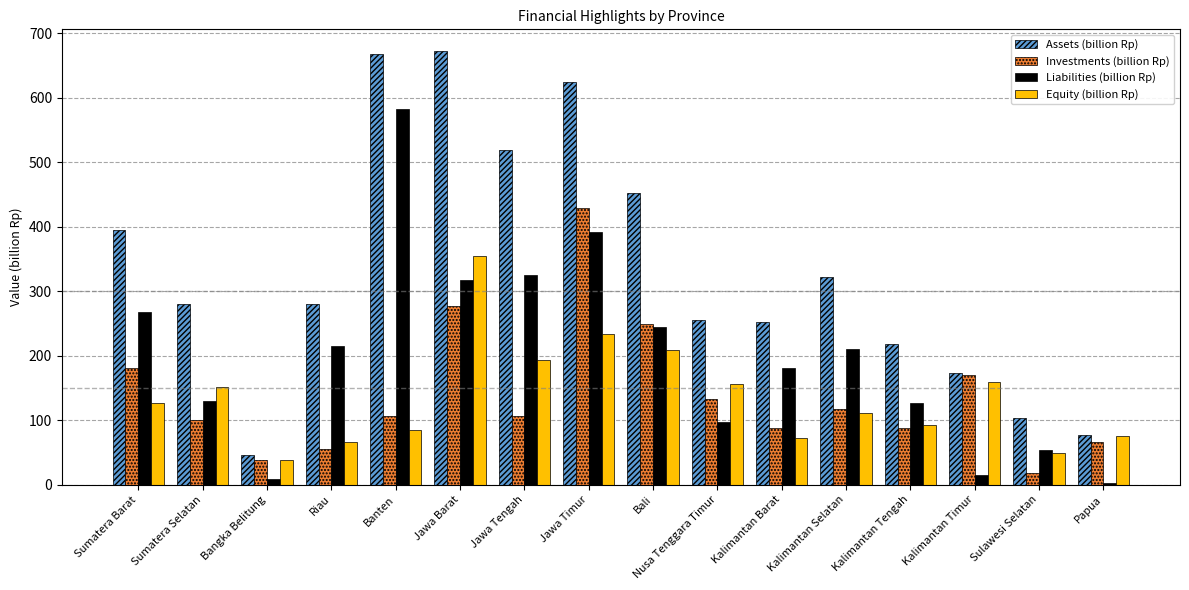

Rank the series by their maximum value, from lowest to highest.

Equity (billion Rp), Investments (billion Rp), Liabilities (billion Rp), Assets (billion Rp)